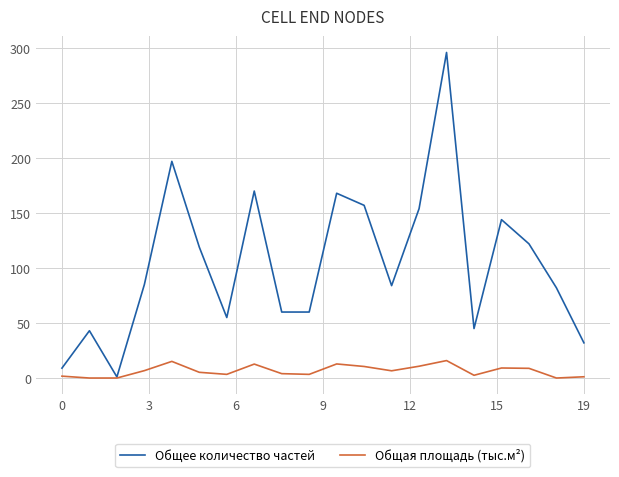

What is the highest value of the Общая площадь (тыс.м²) series?

15.9